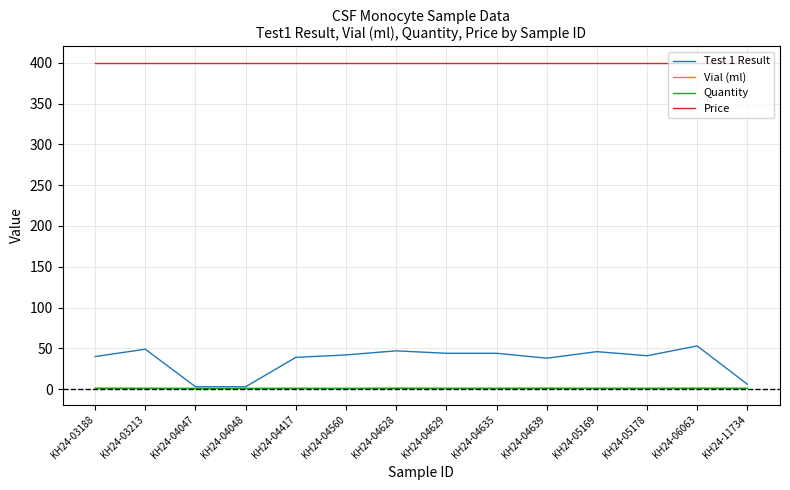

What are all the series names shown in the legend?

Test 1 Result, Vial (ml), Quantity, Price